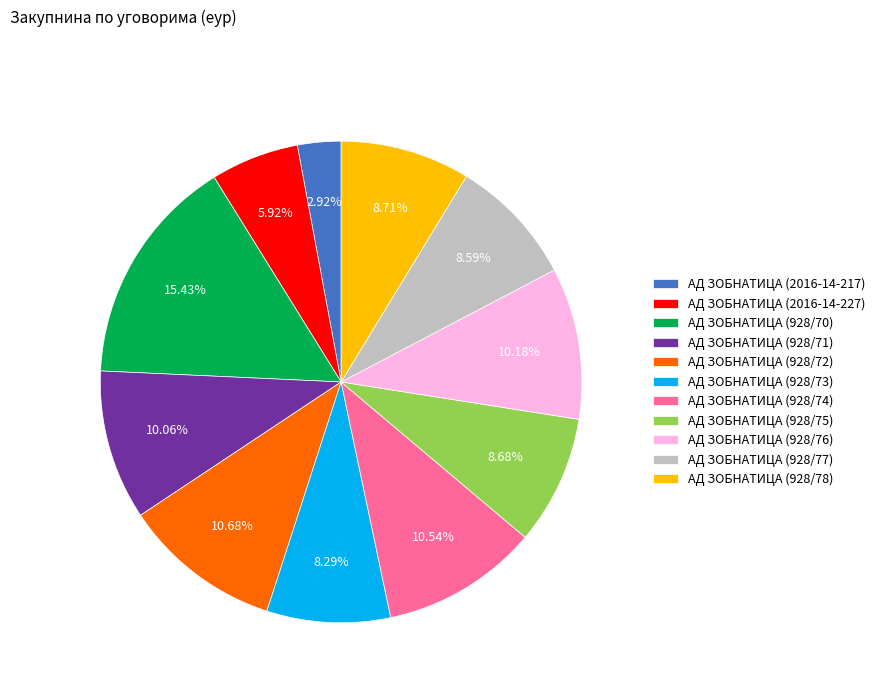

Which slice is the largest?

АД ЗОБНАТИЦА (928/70)